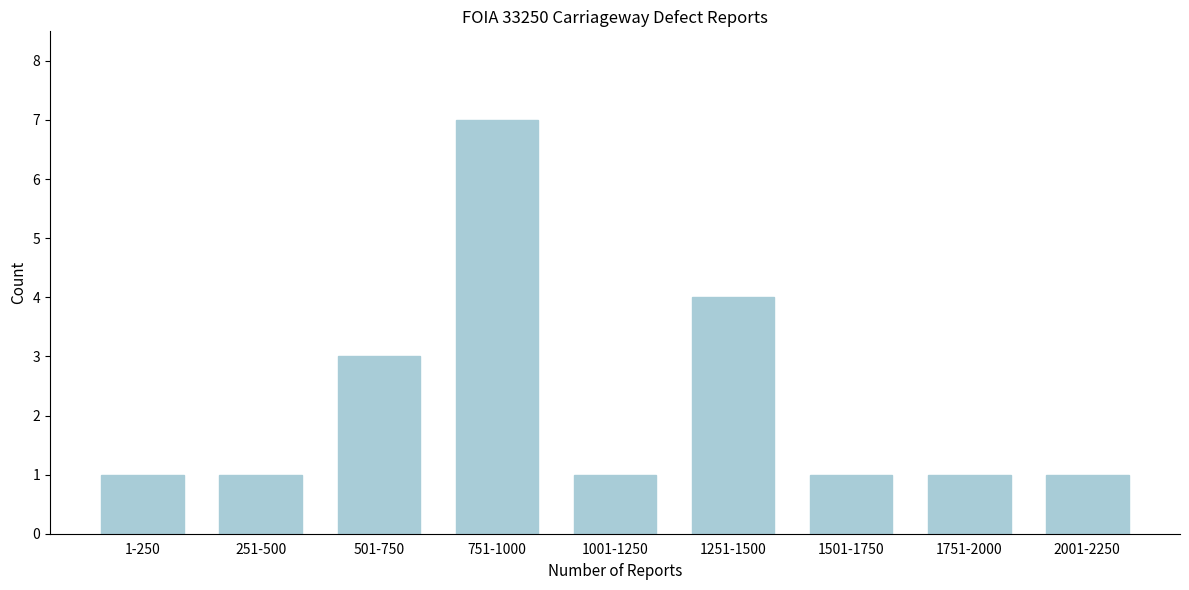

Reading right to left, what are all the values shown in this chart?

1	1	1	4	1	7	3	1	1